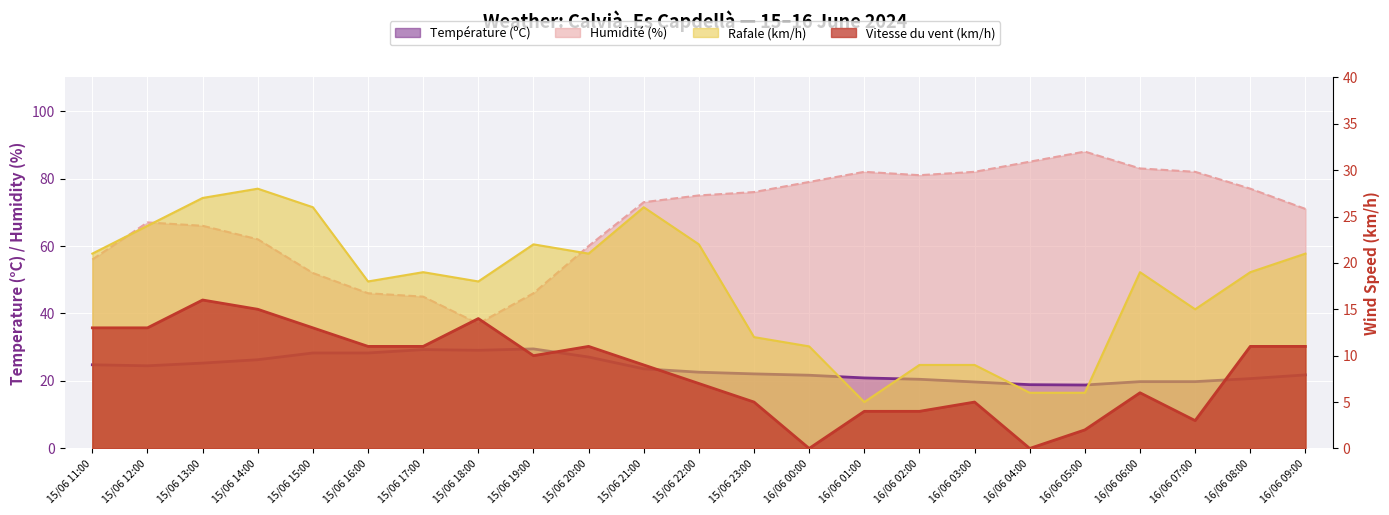

True or false: Vitesse du vent (km/h) and Humidité (%) cross at least once.

False